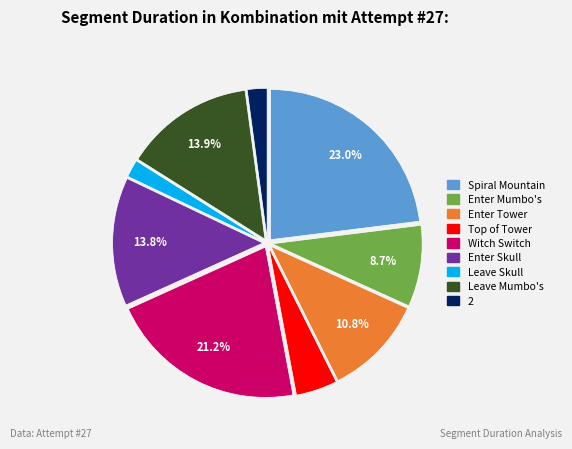

What percentage do Witch Switch and Enter Tower together represent?

32.0%